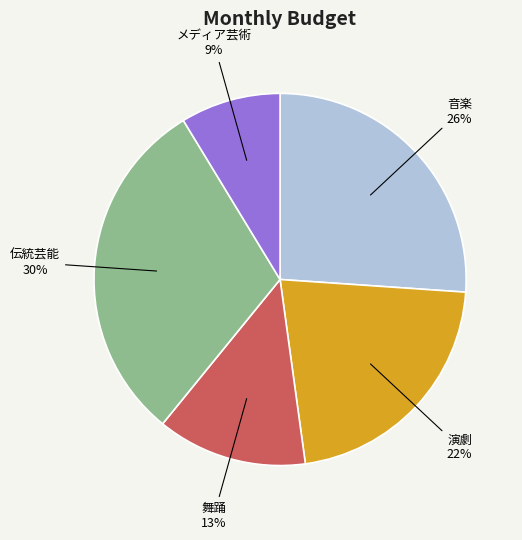

To the nearest percent, what is the average slice percentage?

20%